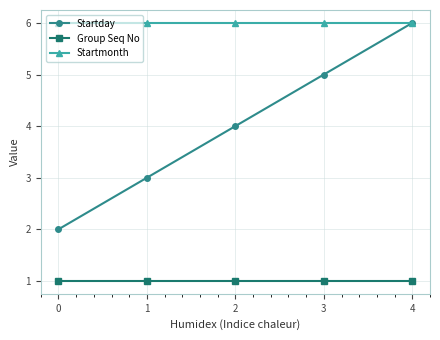

Between 0 and 4, which series saw the biggest shift?

Startday